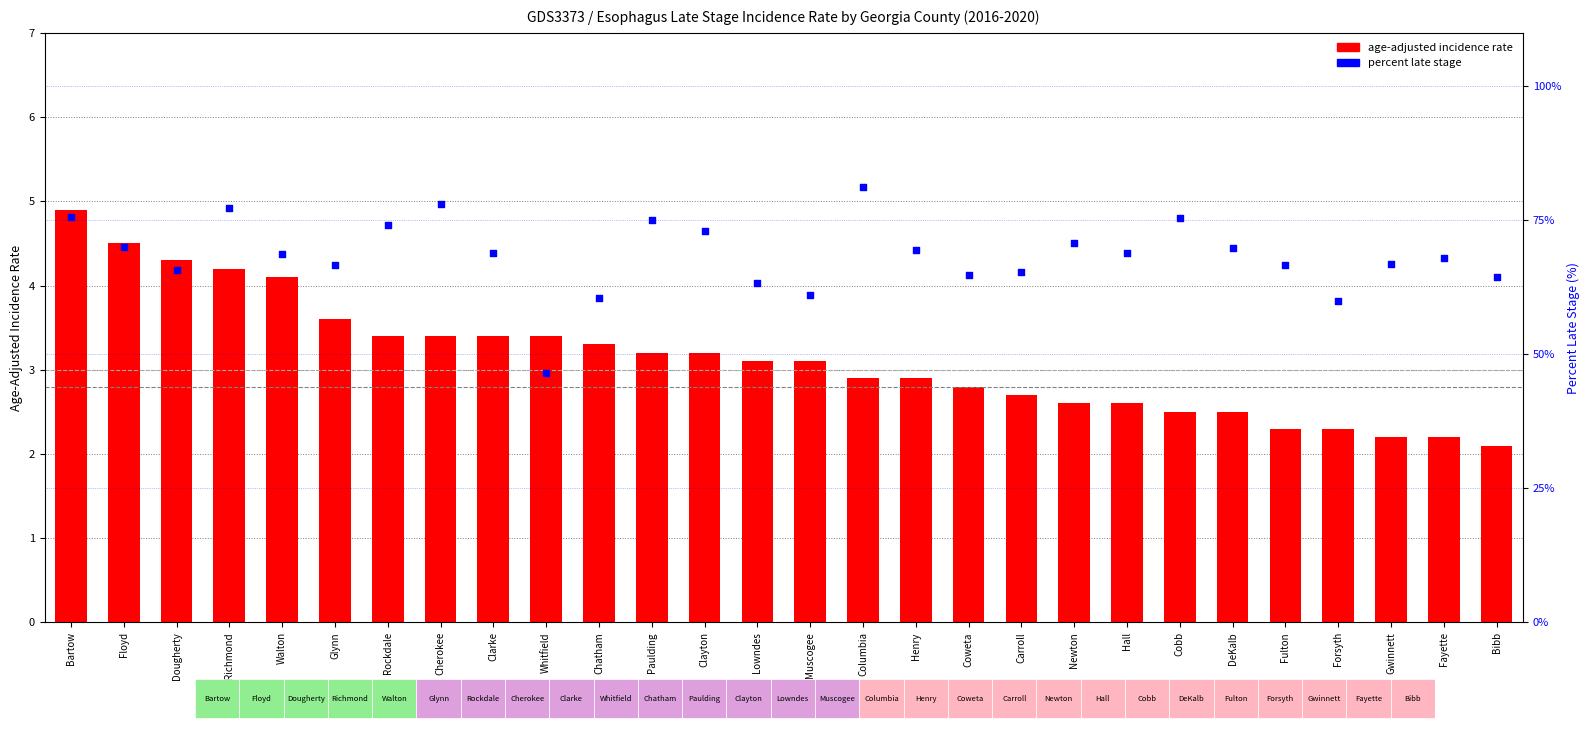

At which category is the sum across all series the highest?

Columbia